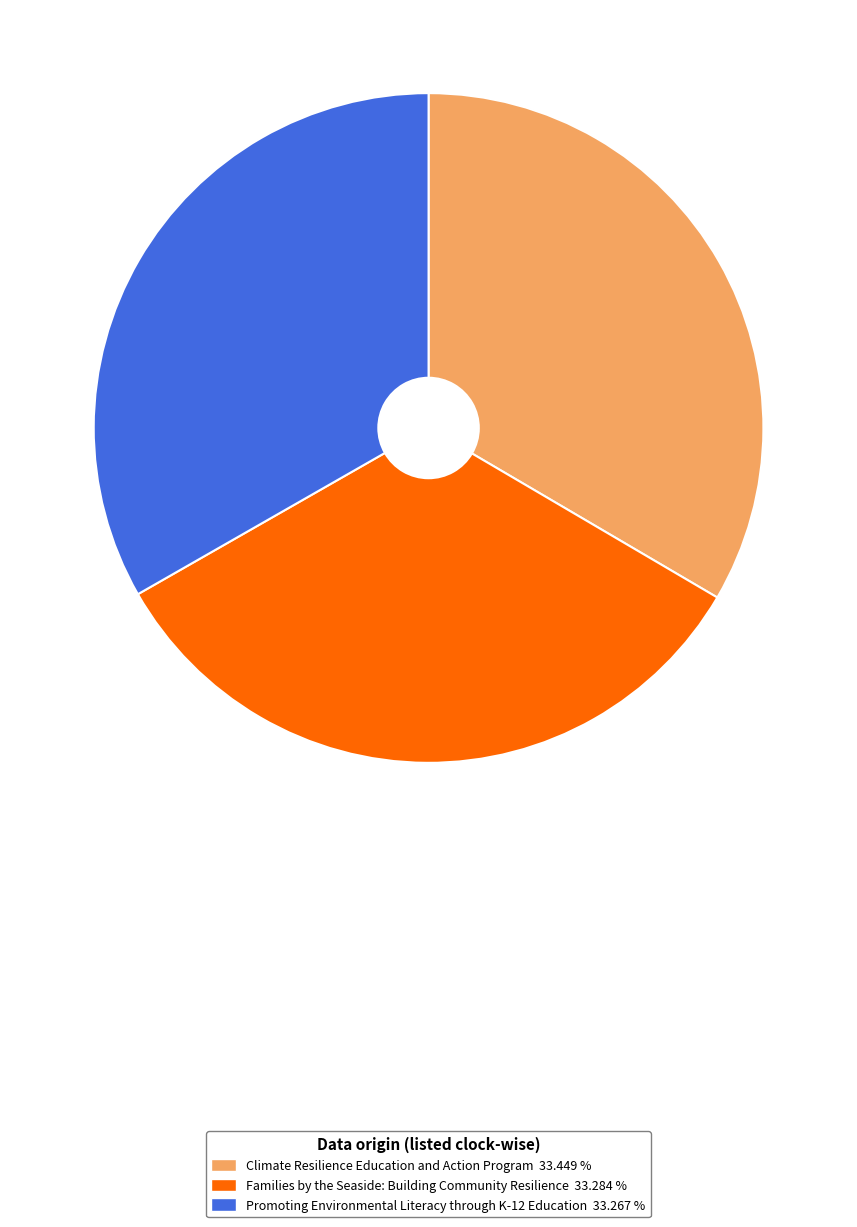

Does Promoting Environmental Literacy through K-12 Education 33.267 % represent more than half of the total?

No